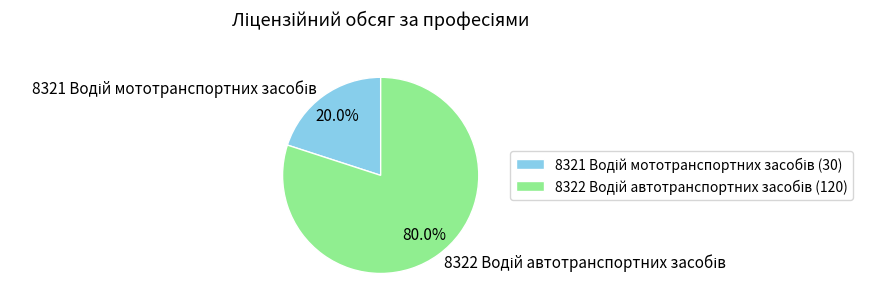

Is there any slice that represents more than half of the pie?

Yes